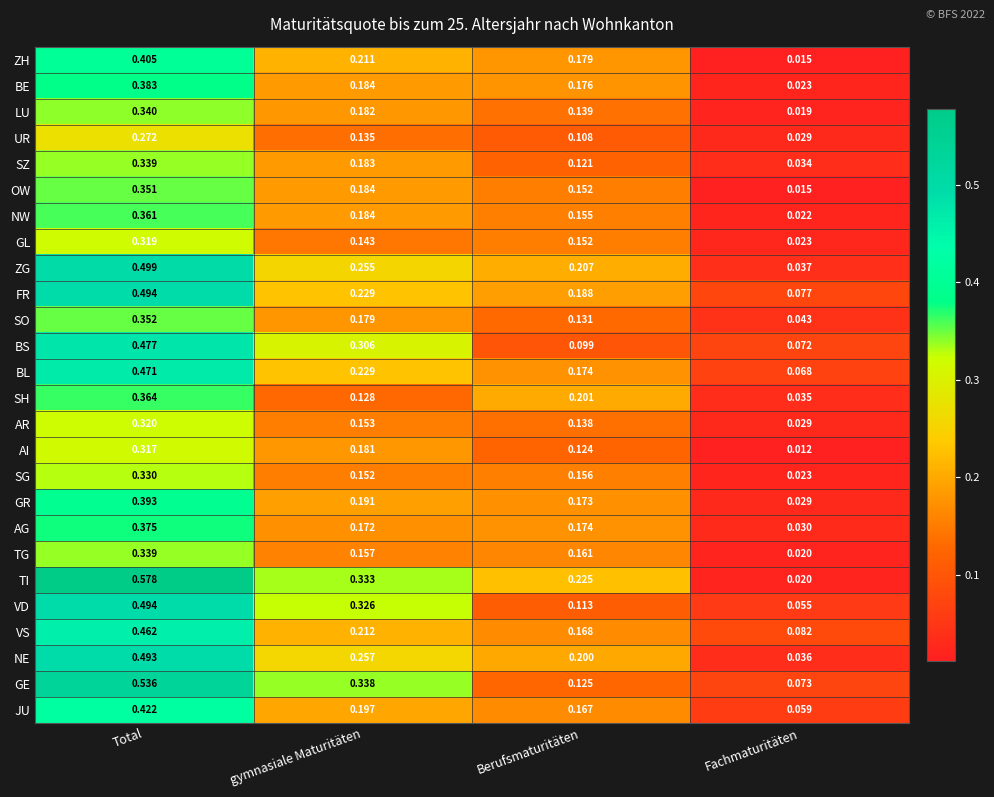

Which series has the largest range (max minus min)?

TI